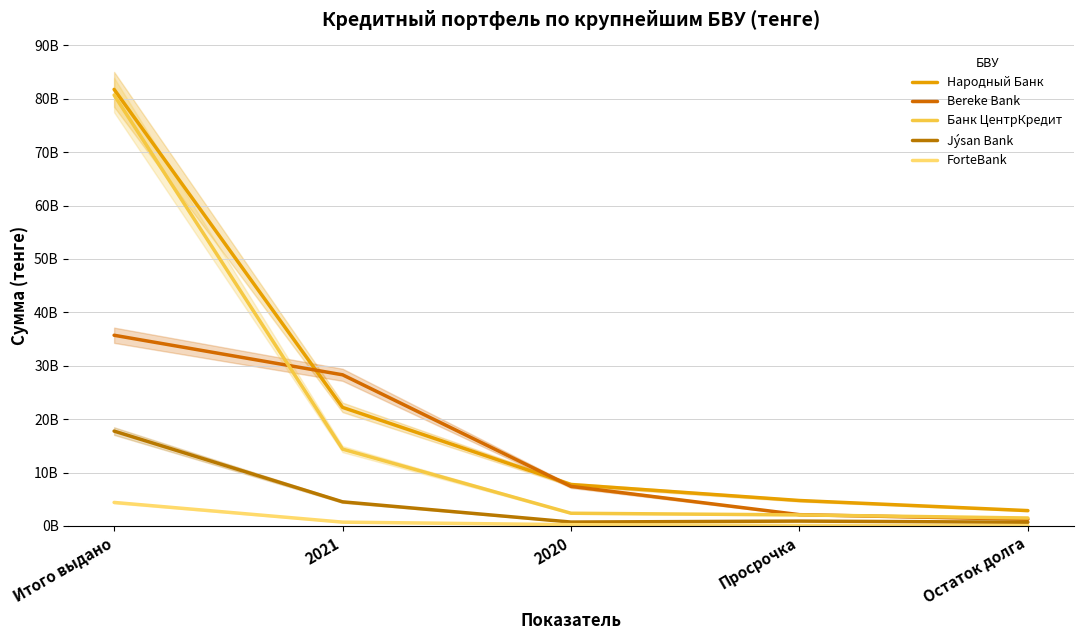

At Остаток долга, list the series in order from smallest to largest.

ForteBank, Jýsan Bank, Bereke Bank, Банк ЦентрКредит, Народный Банк